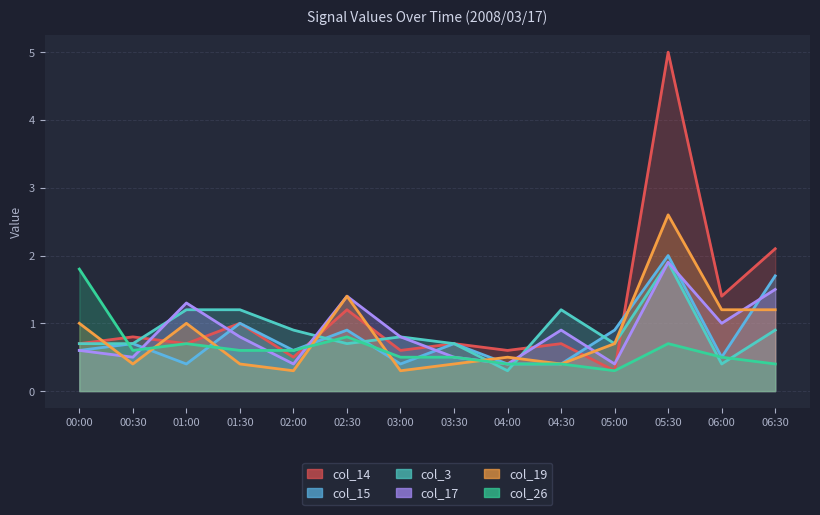

What is the value of the col_3 point at the 2nd from the left?

0.7